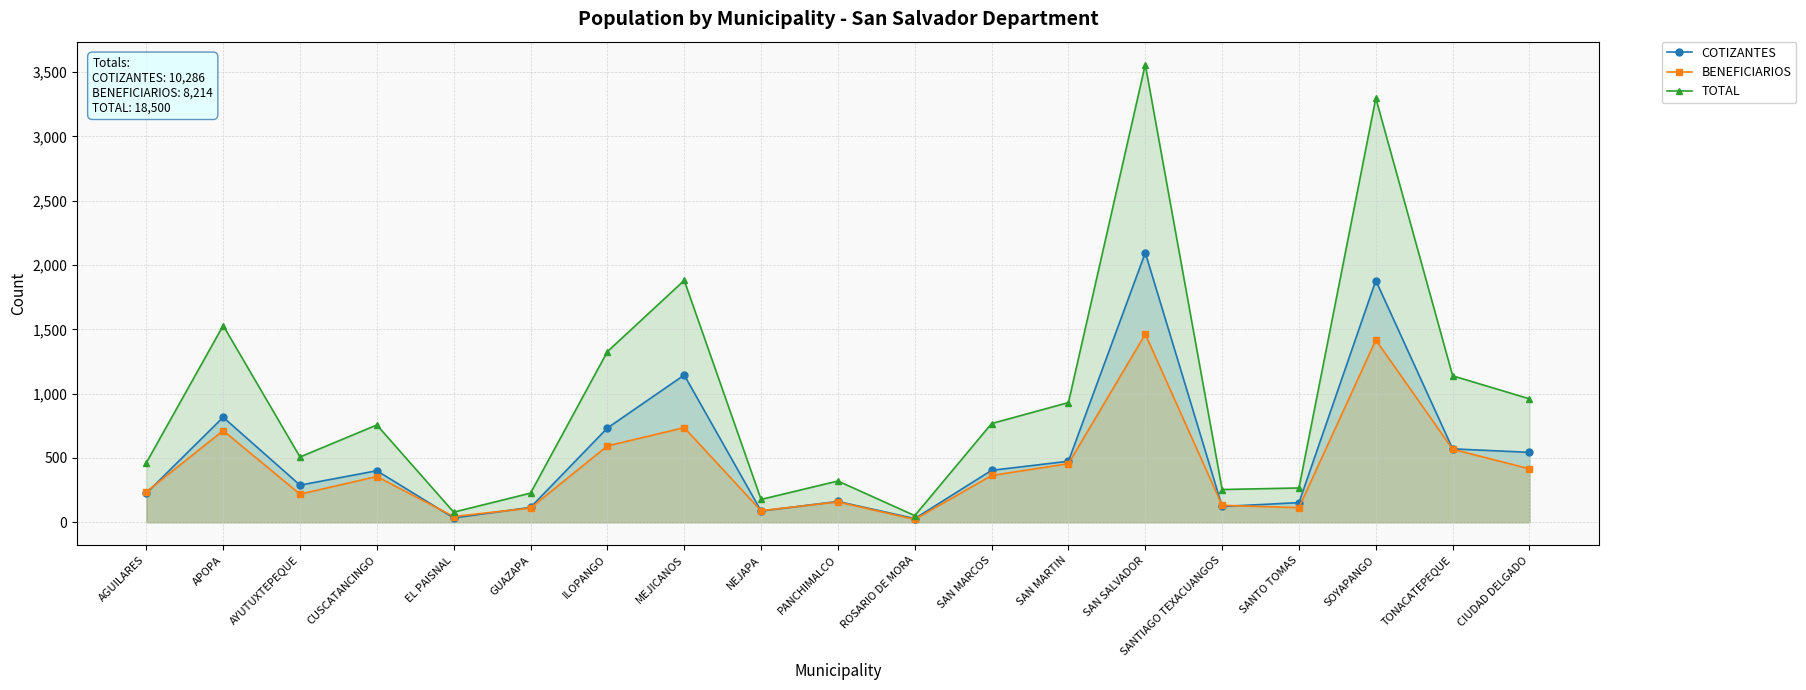

What position from the right is NEJAPA?

11